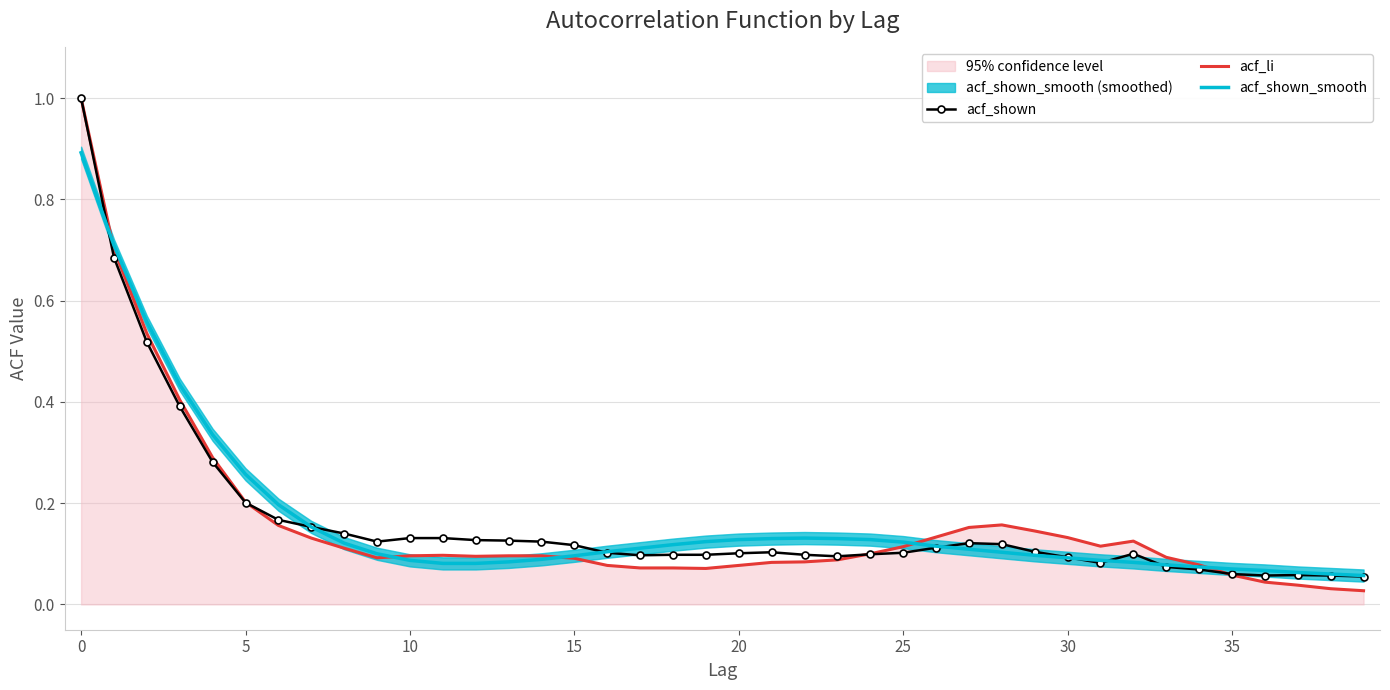

True or false: acf_shown_smooth has more than 2 interior local peaks.

False